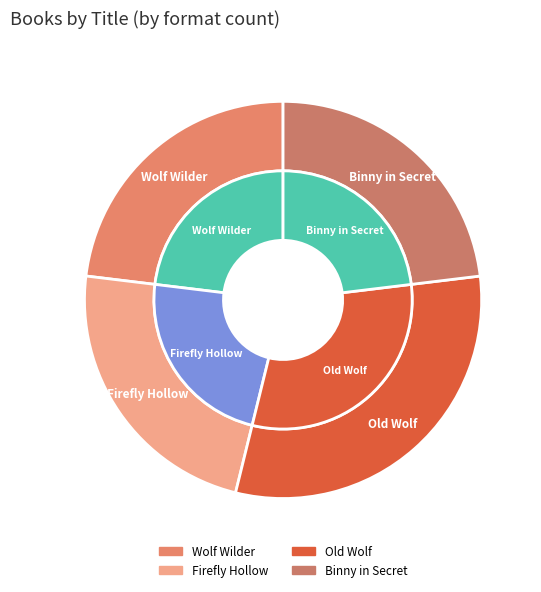

What is the change in value from Wolf Wilder to Binny in Secret?

-278164698